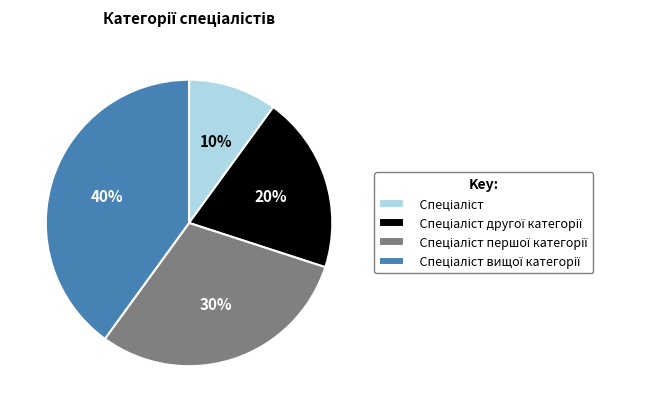

How many segments does this pie chart have?

4